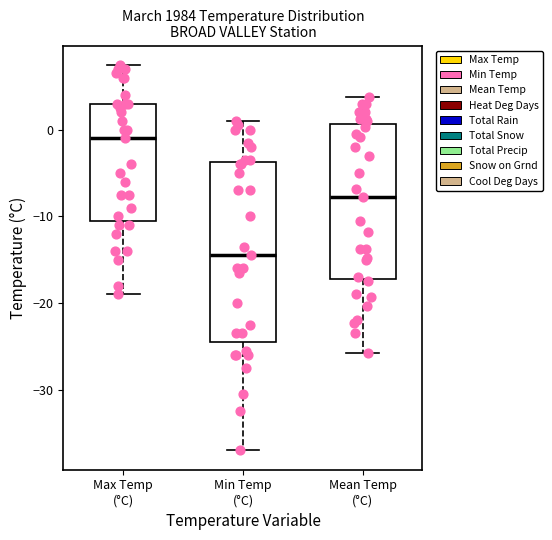

Reading left to right, transcribe this box plot: for each box, give where its median line is, the range the box spans, and where its two whiskers end, as read against the y-axis. The values are not printed on the chart, so give them approximately, as read against the axis.

Max Temp (°C): median -1, box -10 to 3, whiskers -19 to 8
Min Temp (°C): median -14, box -24 to -4, whiskers -37 to 1
Mean Temp (°C): median -8, box -17 to 1, whiskers -26 to 4